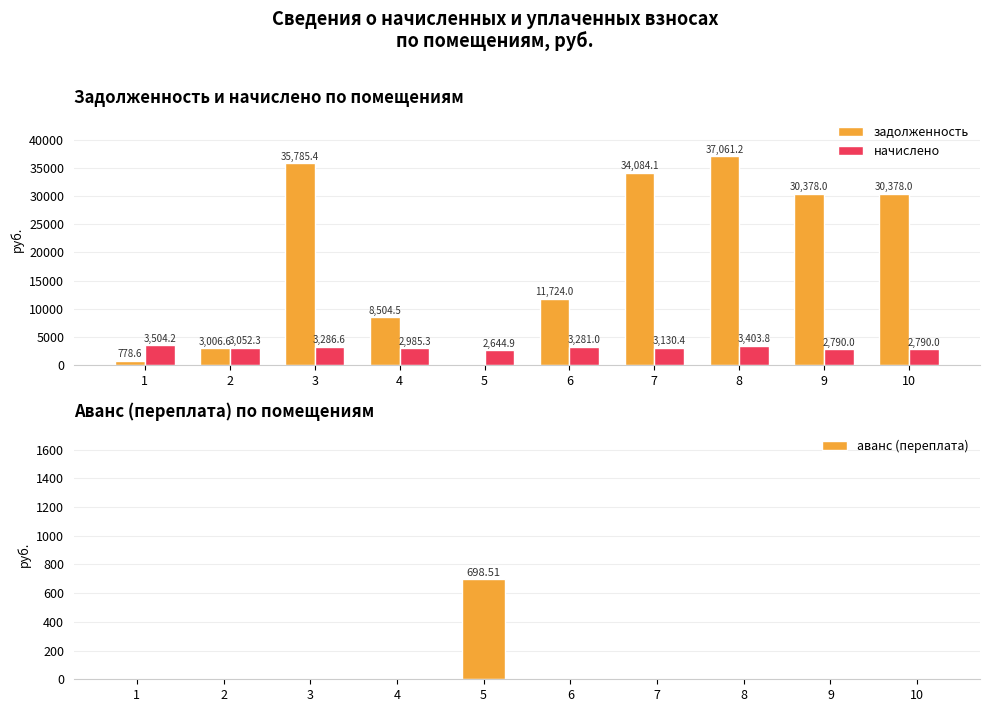

Rank the series by their maximum value, from highest to lowest.

задолженность, начислено, аванс (переплата)